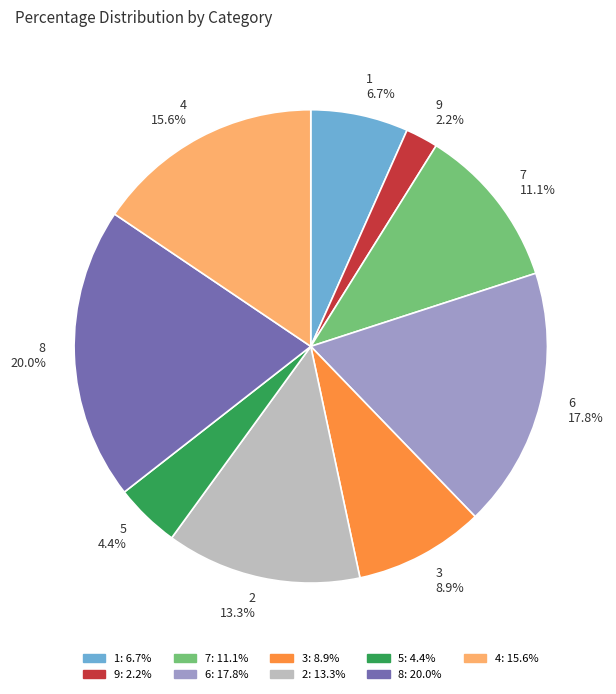

Which slice is the largest?

8